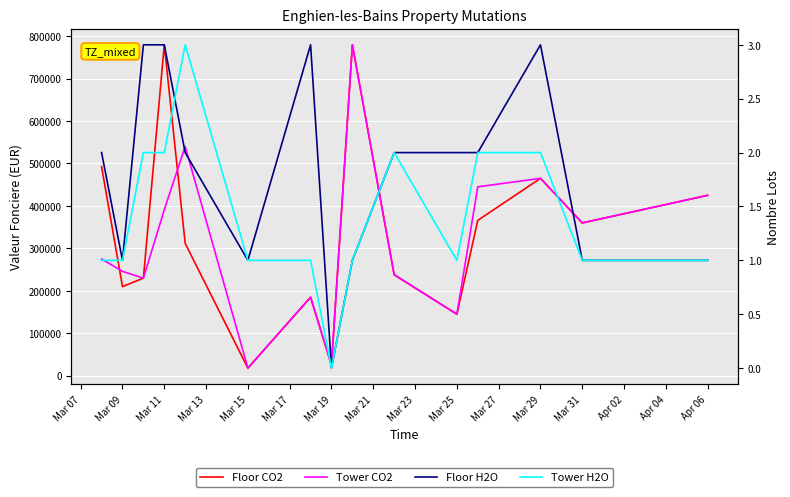

Which series has the widest spread of values?

Floor CO2